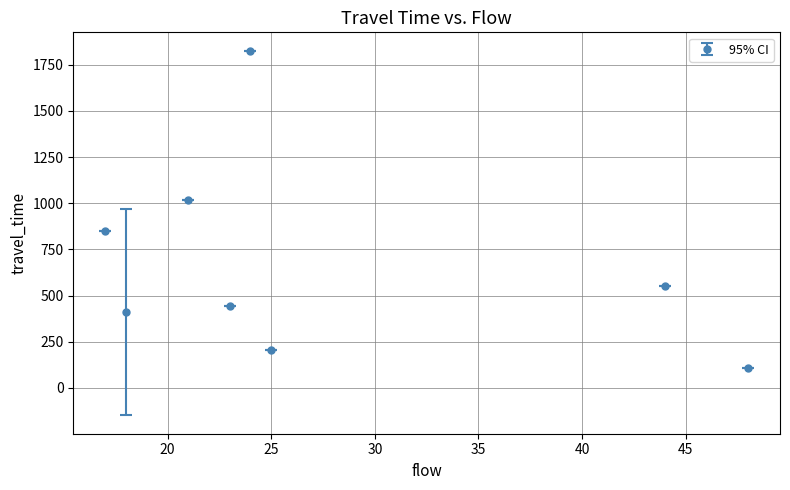

What is the maximum value shown in the chart?

1826.0